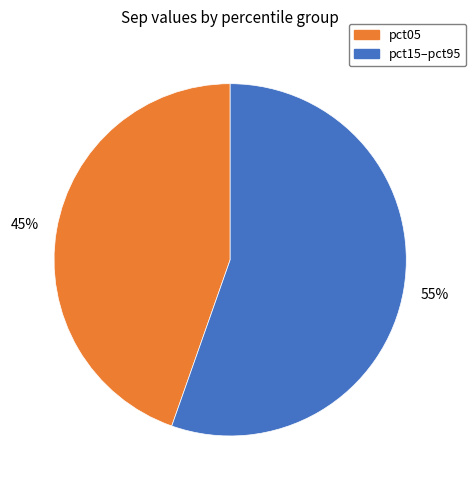

Is there any slice that represents more than half of the pie?

Yes